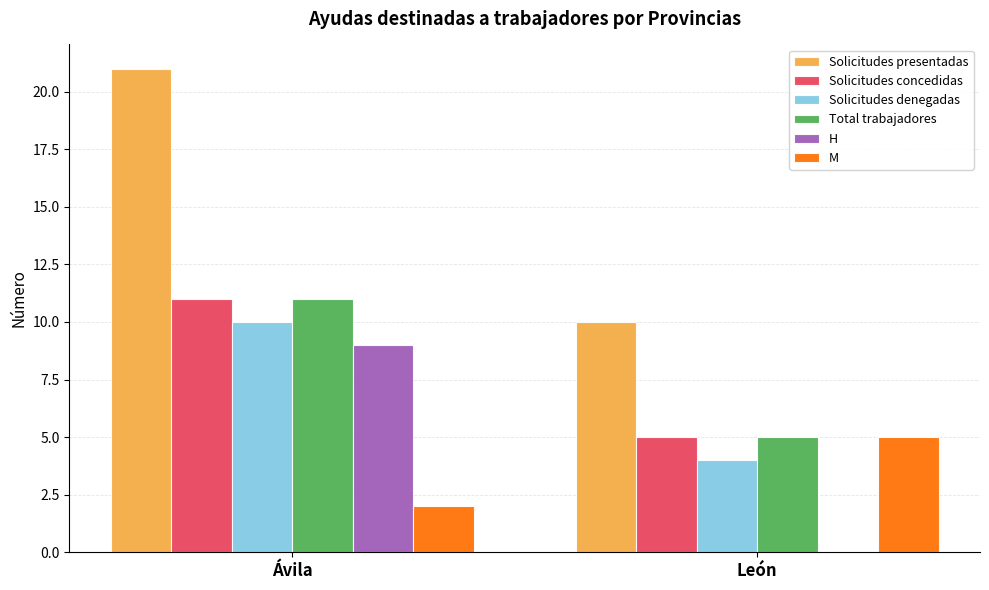

Reading right to left, extract all data points from this chart.

Solicitudes presentadas: León=10	Ávila=21
Solicitudes concedidas: León=5	Ávila=11
Solicitudes denegadas: León=4	Ávila=10
Total trabajadores: León=5	Ávila=11
H: León=0	Ávila=9
M: León=5	Ávila=2